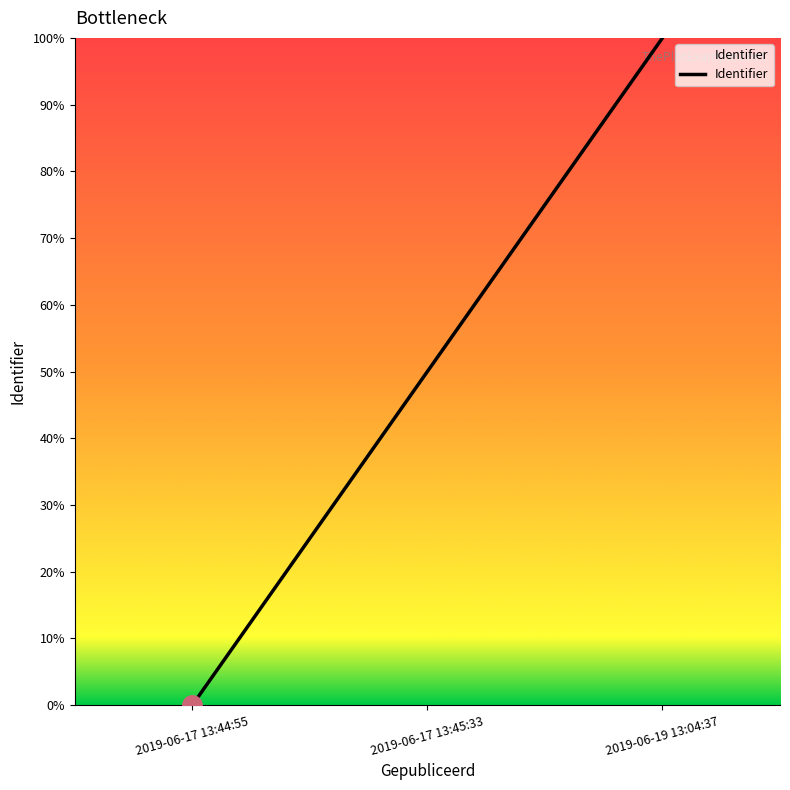

How many series are shown in this chart?

1